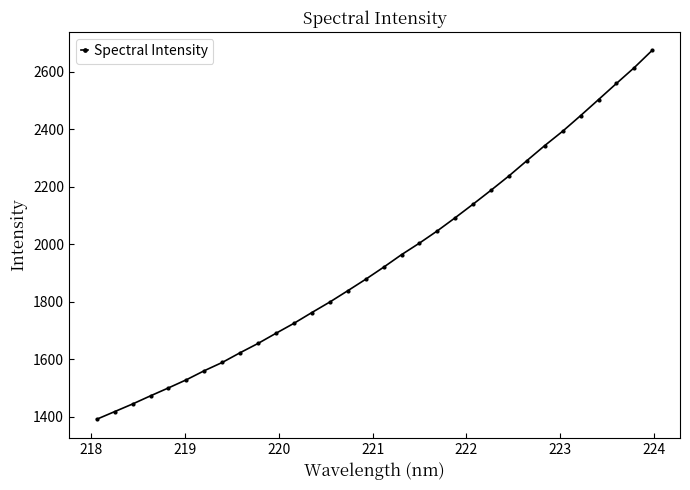

What is the average value?

1946.3